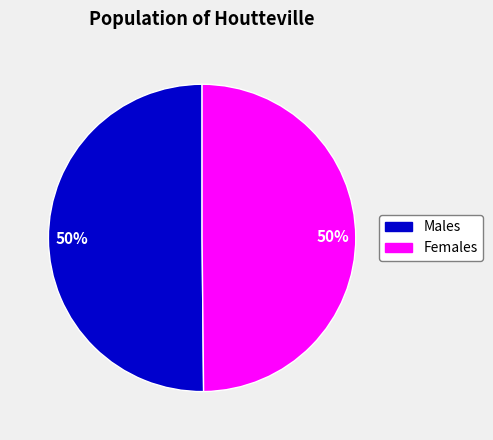

To the nearest percent, what is the average slice percentage?

50%